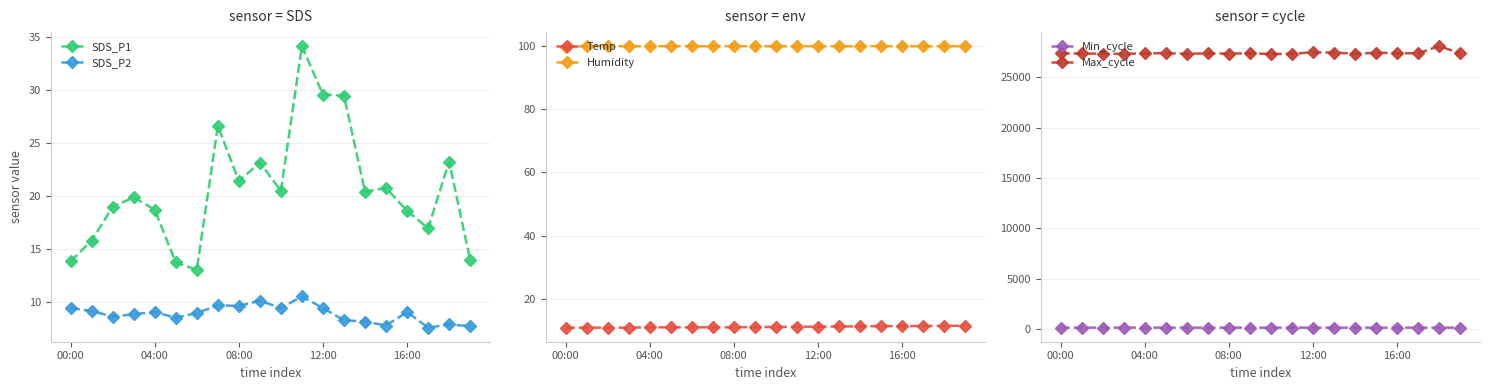

True or false: Max_cycle has more than 1 points higher than both neighbors.

True